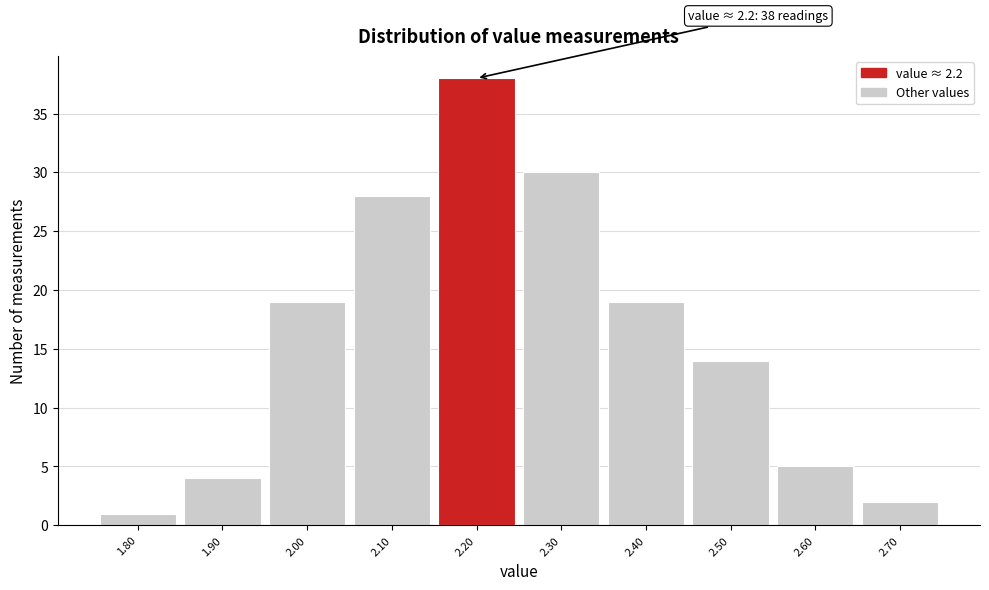

Which range on the x-axis has the tallest bar?

2.15 to 2.25